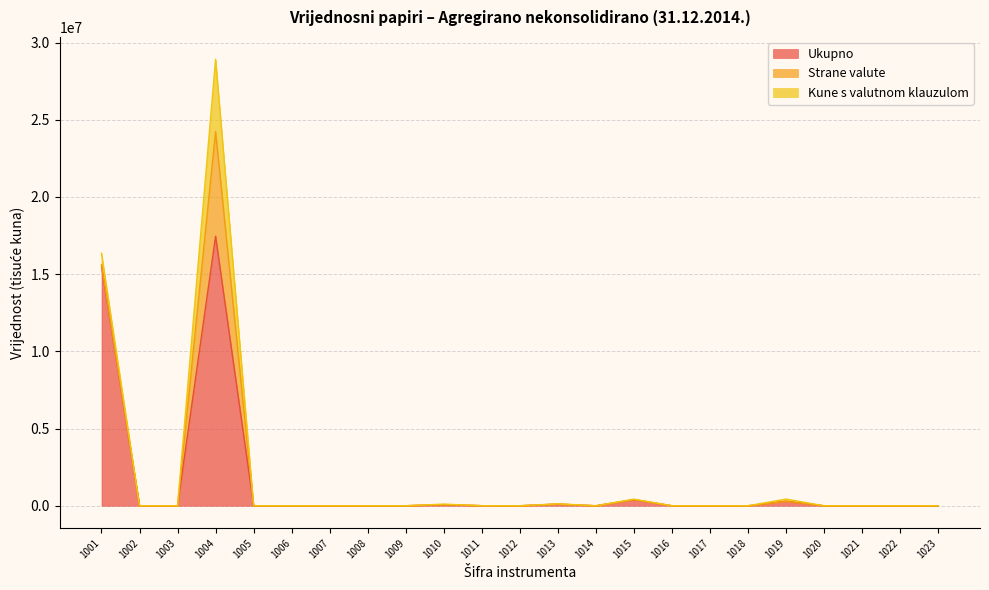

How many data points in Kune s valutnom klauzulom are above 0?

6